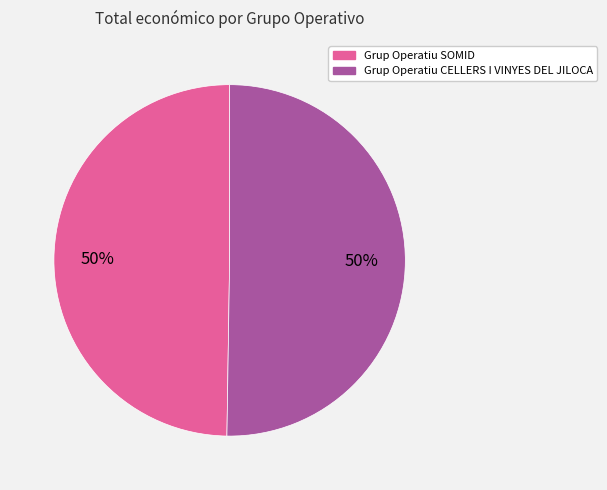

Is the sum of Grup Operatiu SOMID and Grup Operatiu CELLERS I VINYES DEL JILOCA greater than half?

Yes